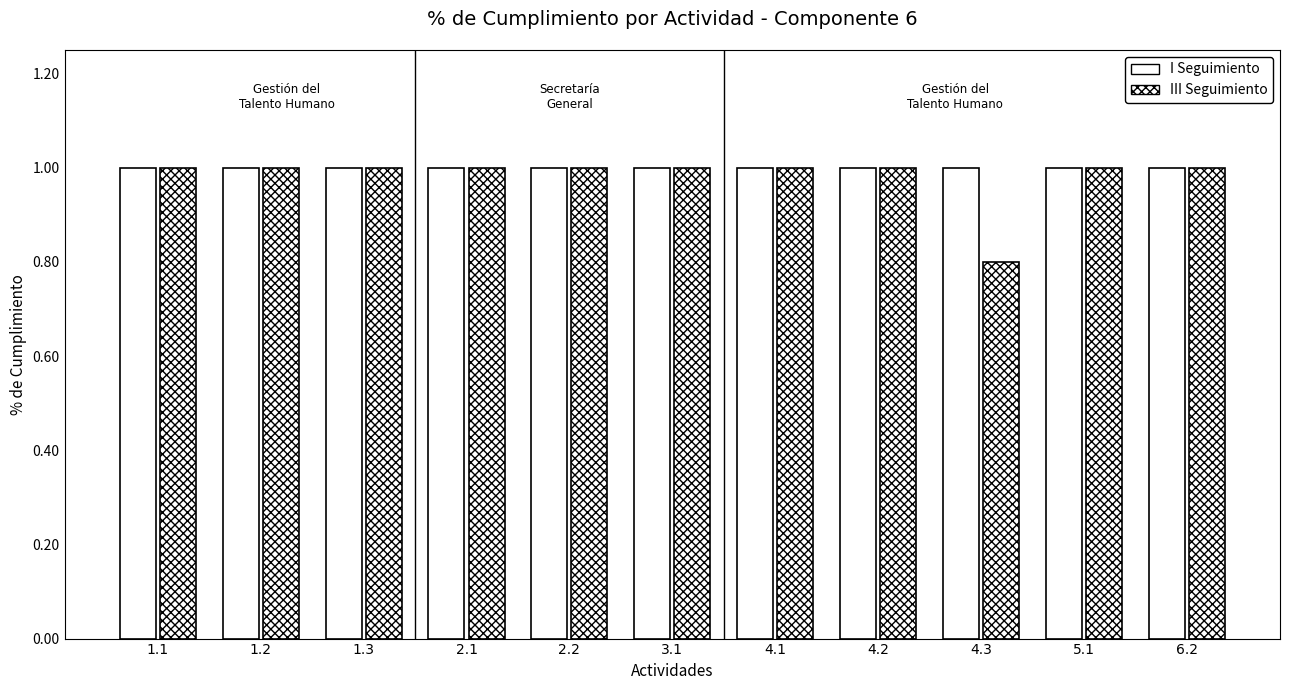

The value of I Seguimiento at 1.1 is 1.0. True or false?

True